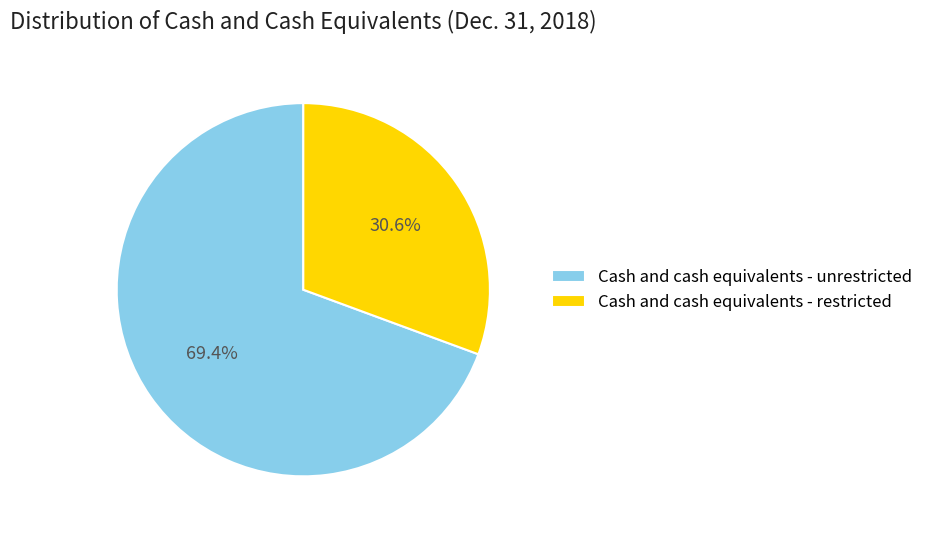

Rank the categories by value from lowest to highest.

Cash and cash equivalents - restricted, Cash and cash equivalents - unrestricted